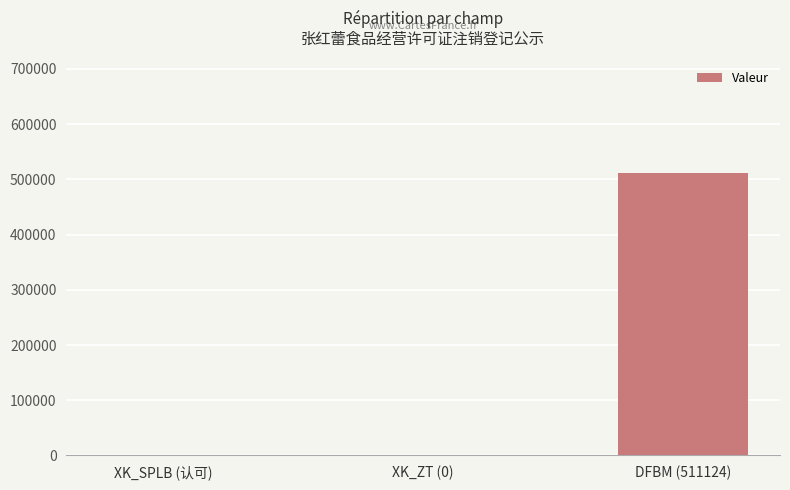

Which label corresponds to the largest value in the chart?

DFBM (511124)